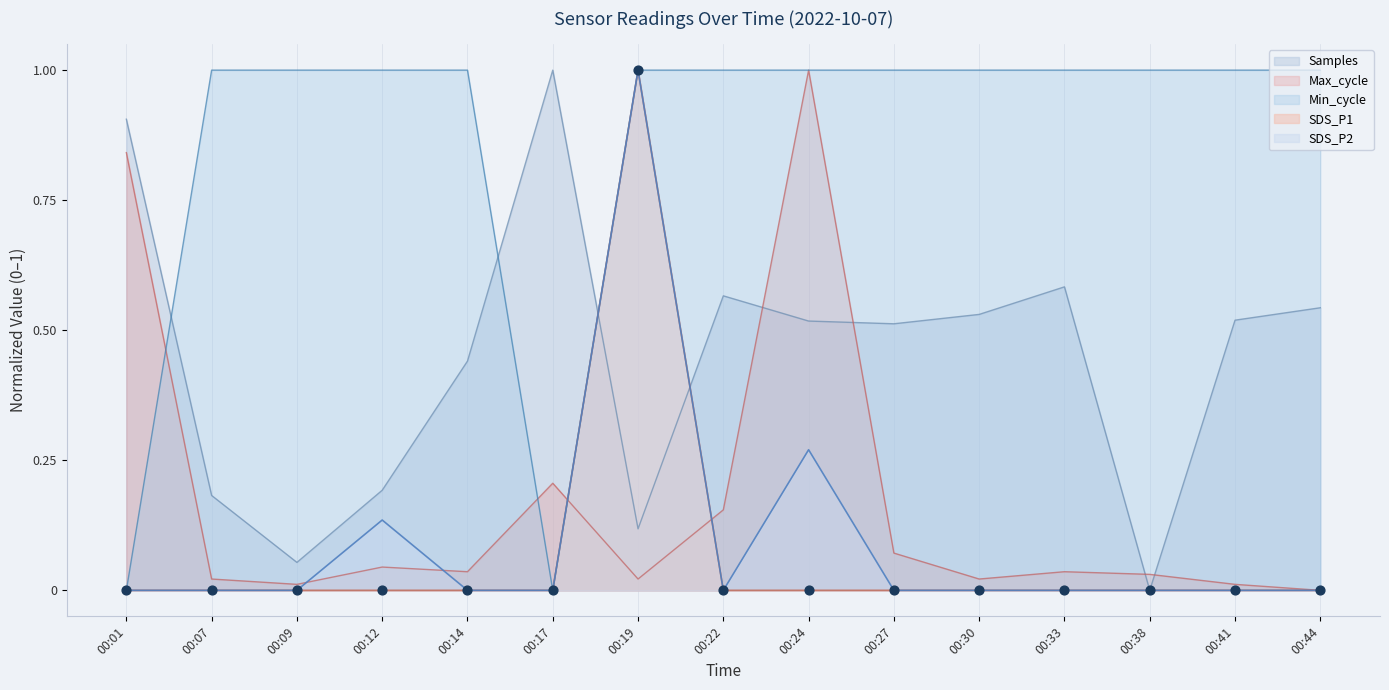

Is the value of SDS_P1 at 00:01 greater than the value of SDS_P2 at 00:12?

No